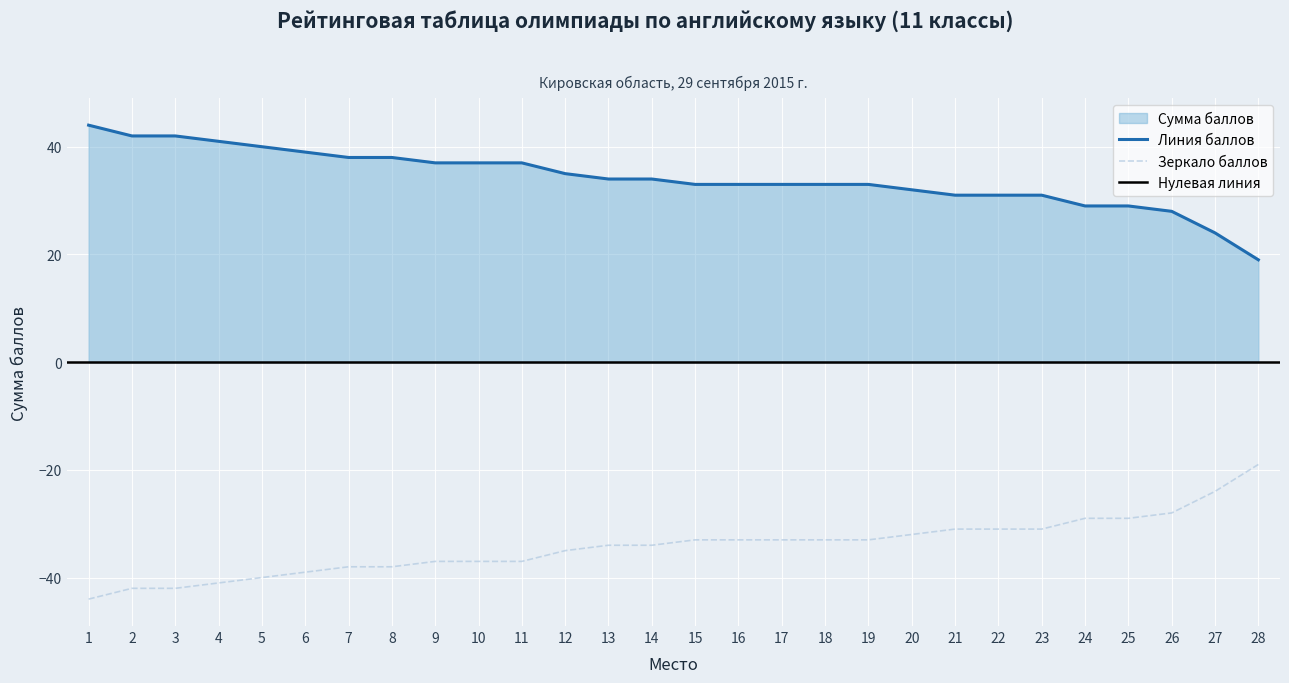

List the labels in order of value, largest first.

1, 2, 3, 4, 5, 6, 7, 8, 9, 10, 11, 12, 13, 14, 15, 16, 17, 18, 19, 20, 21, 22, 23, 24, 25, 26, 27, 28